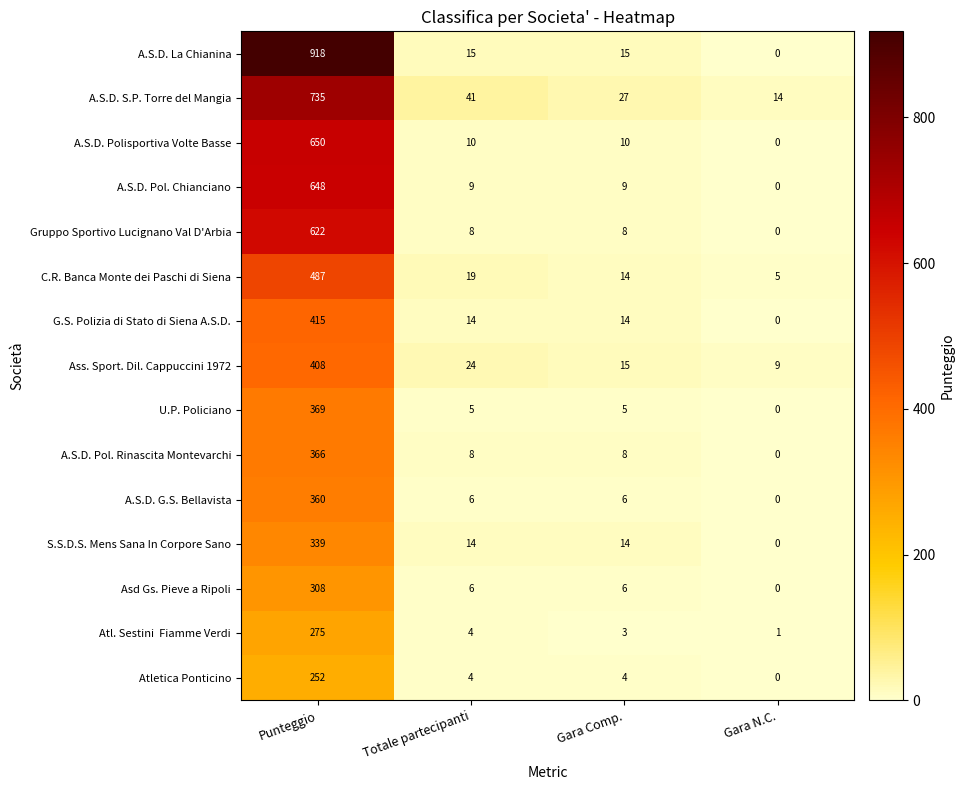

Is the value of G.S. Polizia di Stato di Siena A.S.D. at Totale partecipanti greater than the value of U.P. Policiano at Punteggio?

No